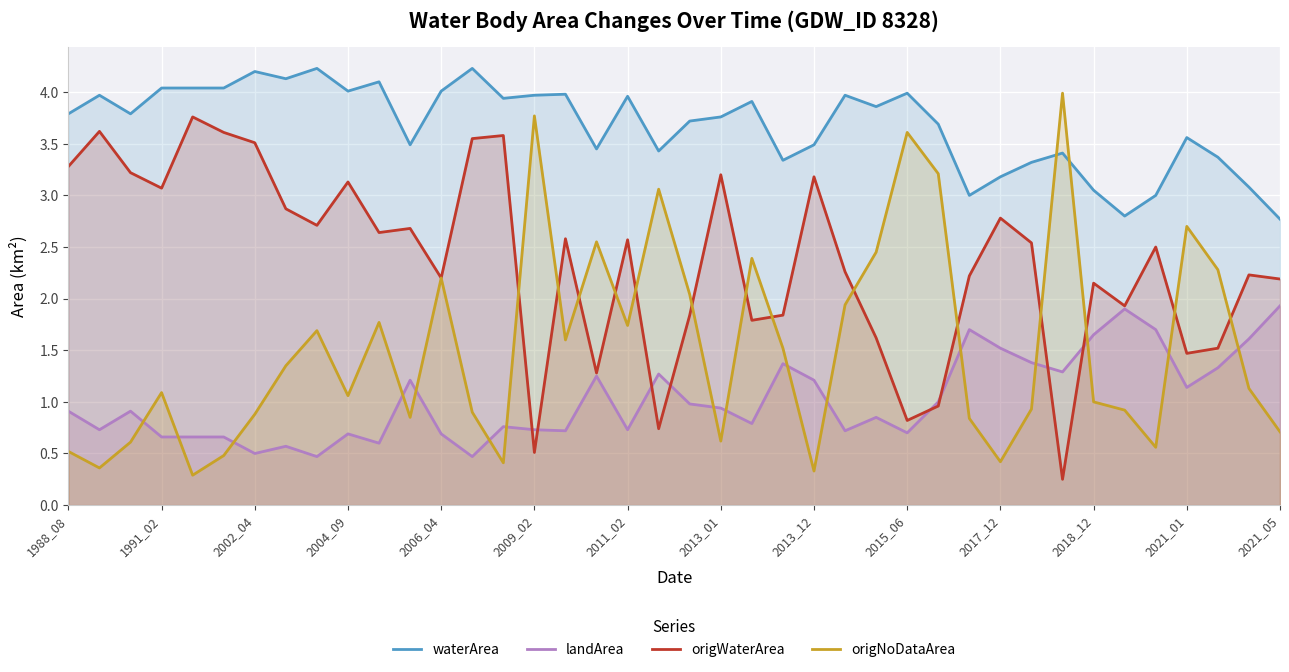

Rank the series by their maximum value, from lowest to highest.

landArea, origWaterArea, origNoDataArea, waterArea